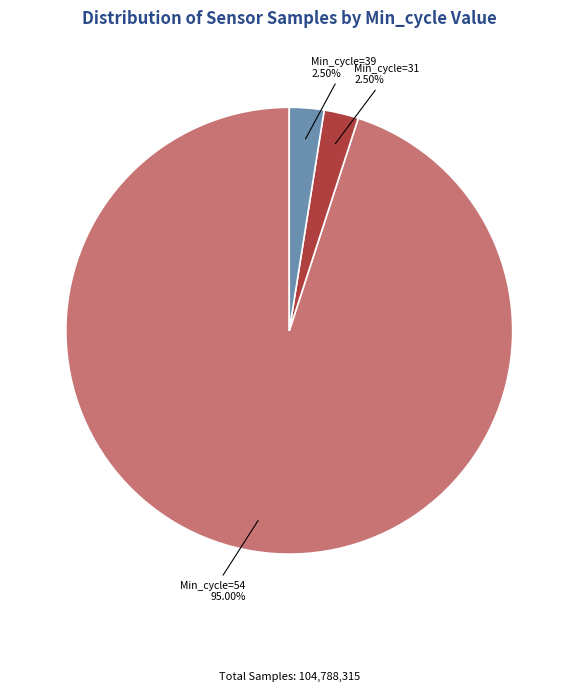

Count the number of slices in the pie.

3